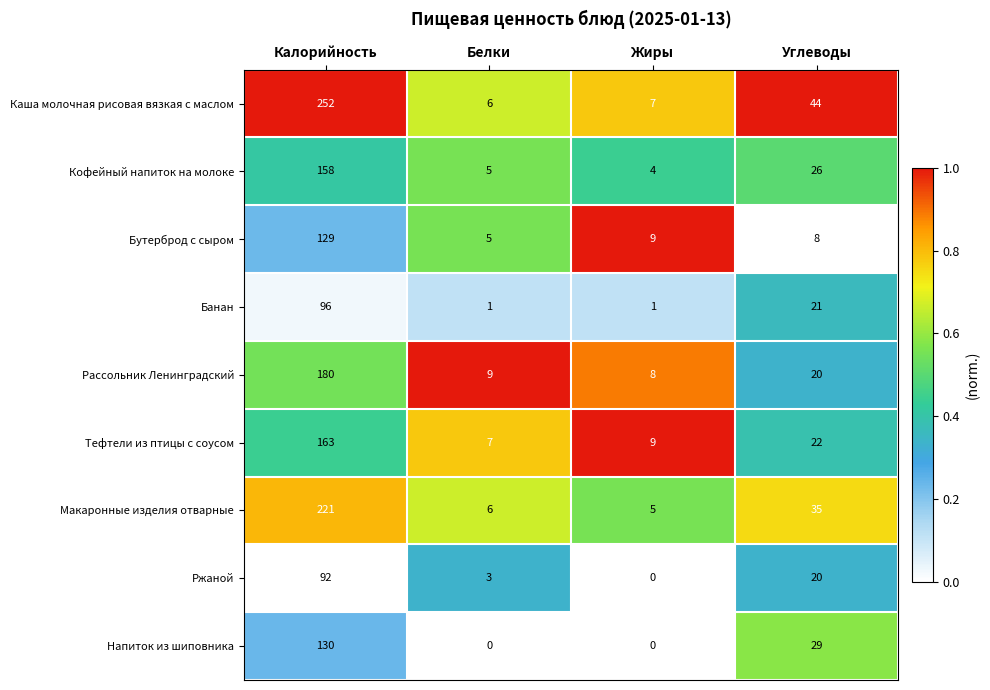

What is the difference between the Рассольник Ленинградский values at Белки and Углеводы?

11